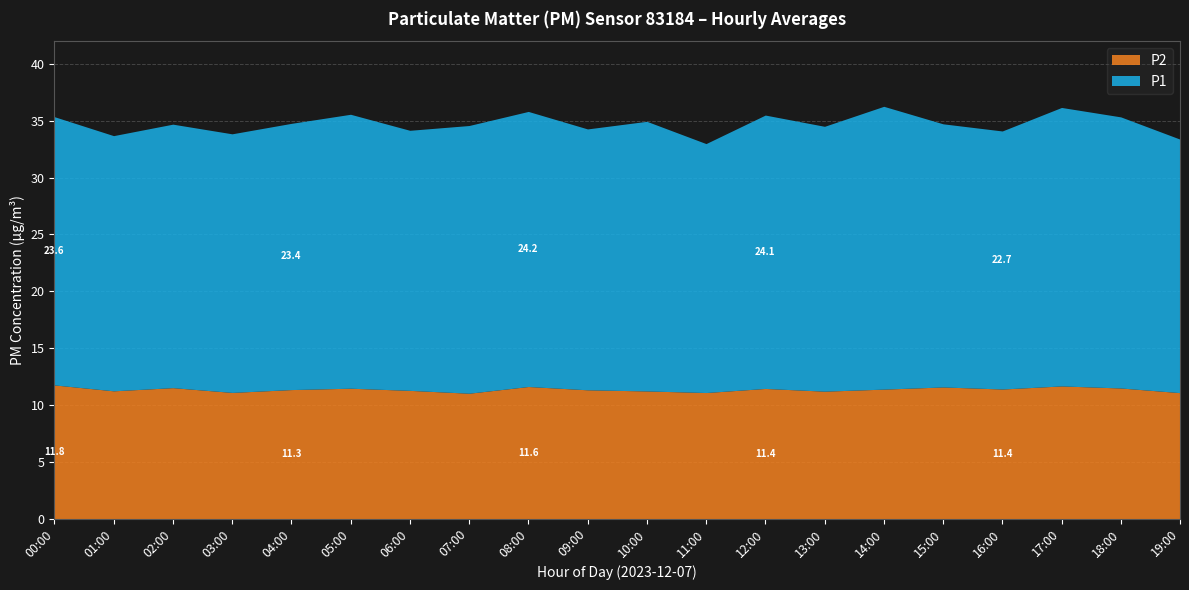

What is the difference between the maximum and minimum values in the P2 series?

0.7